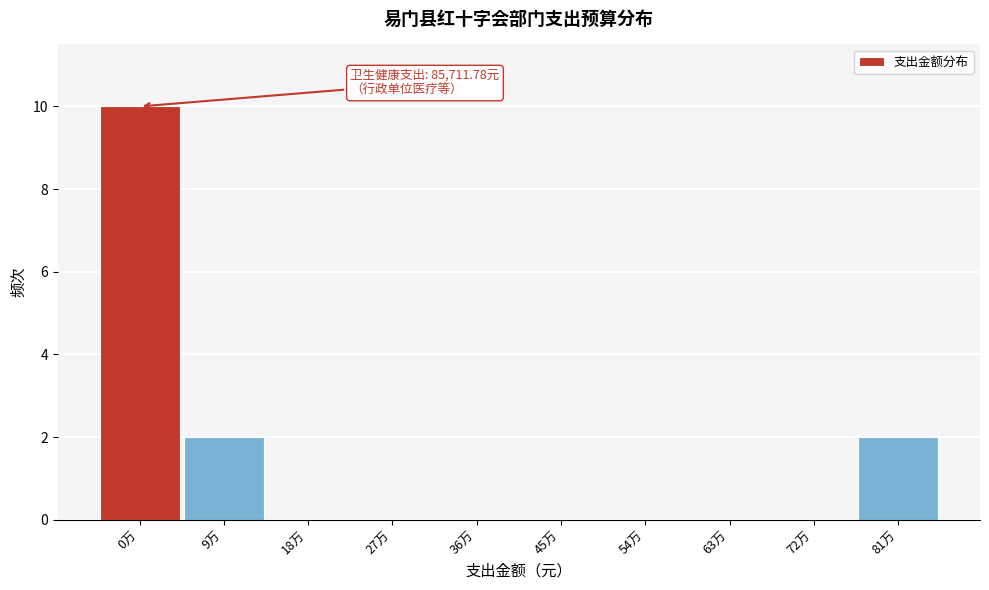

Reading left to right, list all the values displayed in this chart.

0万=10	9万=2	18万=0	27万=0	36万=0	45万=0	54万=0	63万=0	72万=0	81万=2